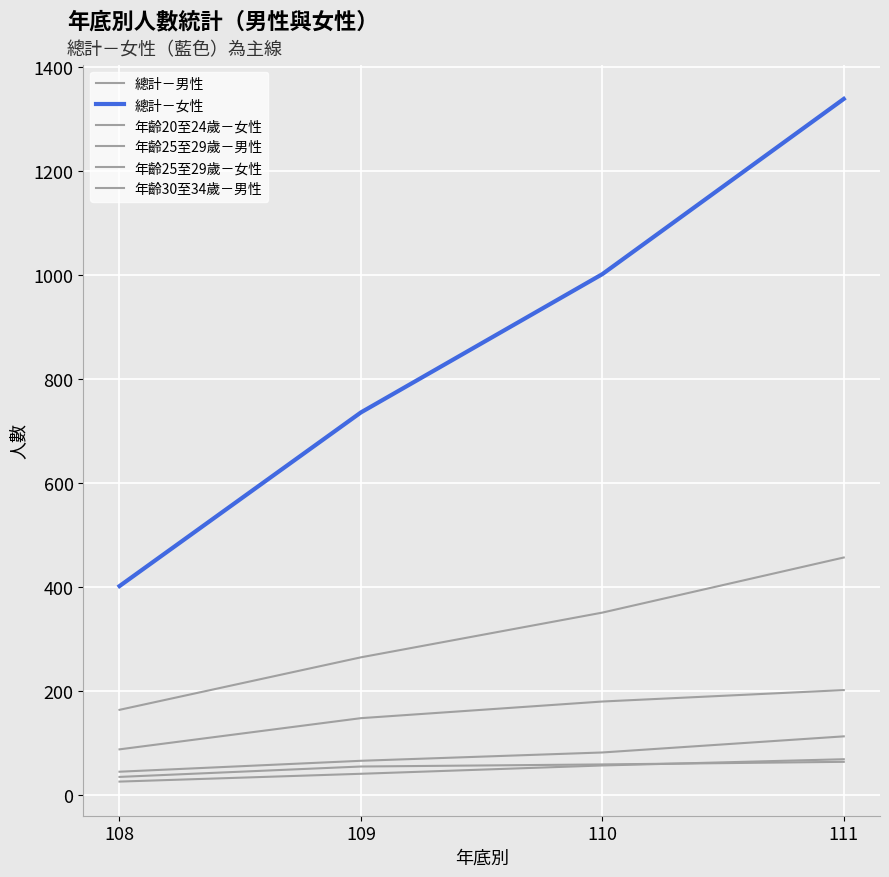

What is the value of the 總計－男性 point at the 1st from the left?

164